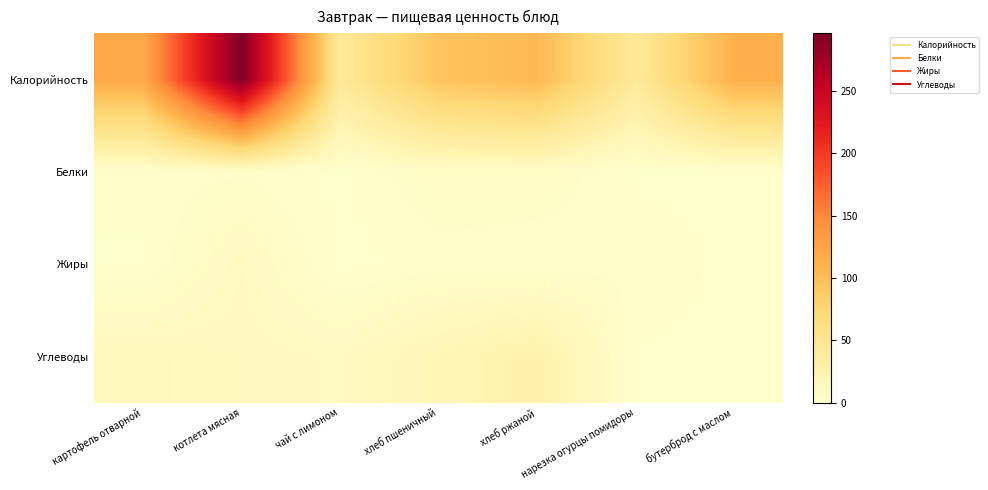

At which category is the sum across all series the highest?

котлета мясная